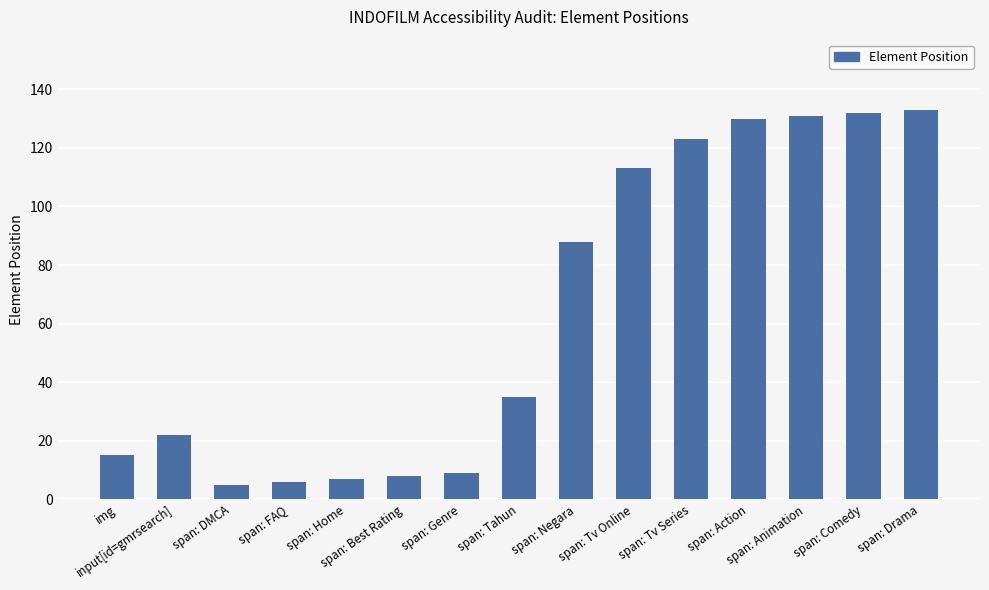

Reading left to right, what are all the values shown in this chart?

15	22	5	6	7	8	9	35	88	113	123	130	131	132	133